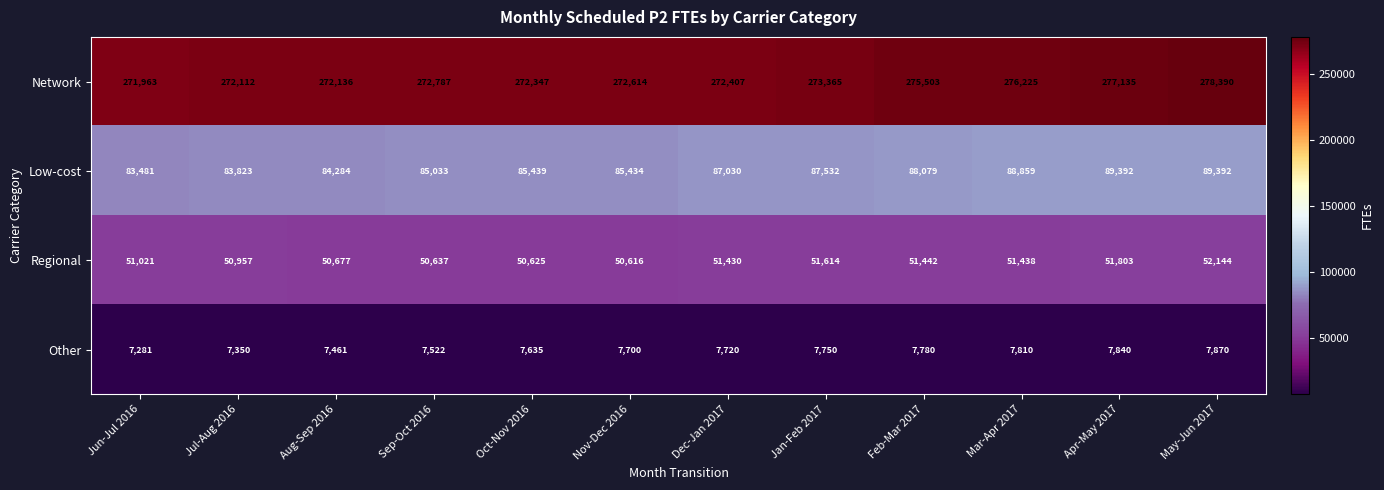

What is the sum of the Network values at Jun-Jul 2016 and Aug-Sep 2016?

544099